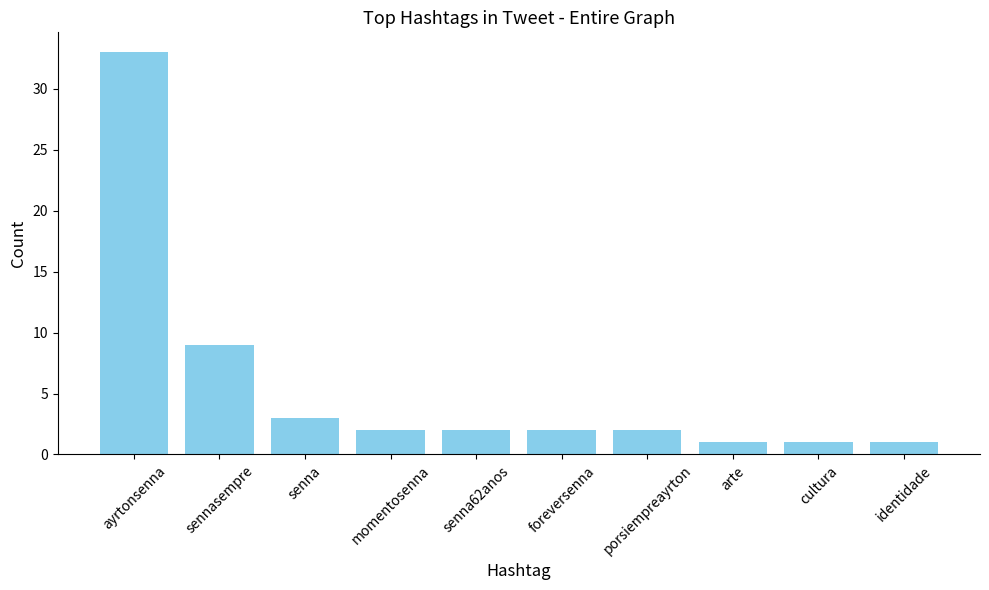

What is the value of the 4th bar from the left?

2